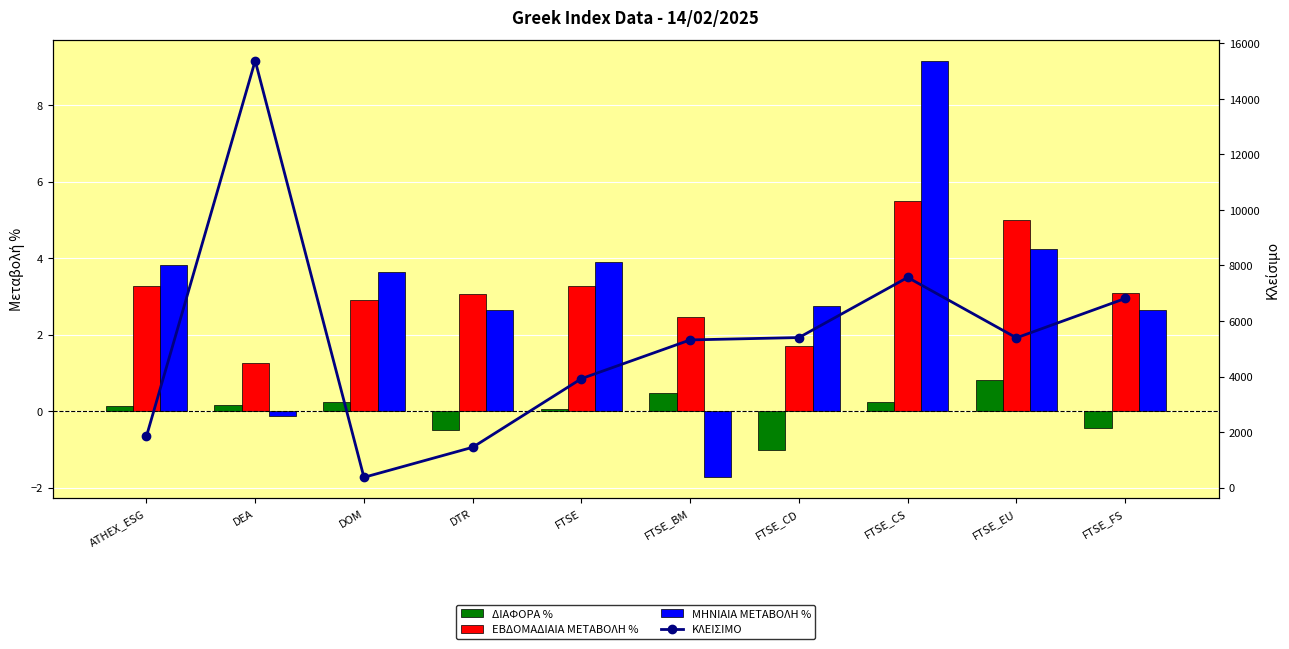

At which category is the sum across all series the highest?

DEA